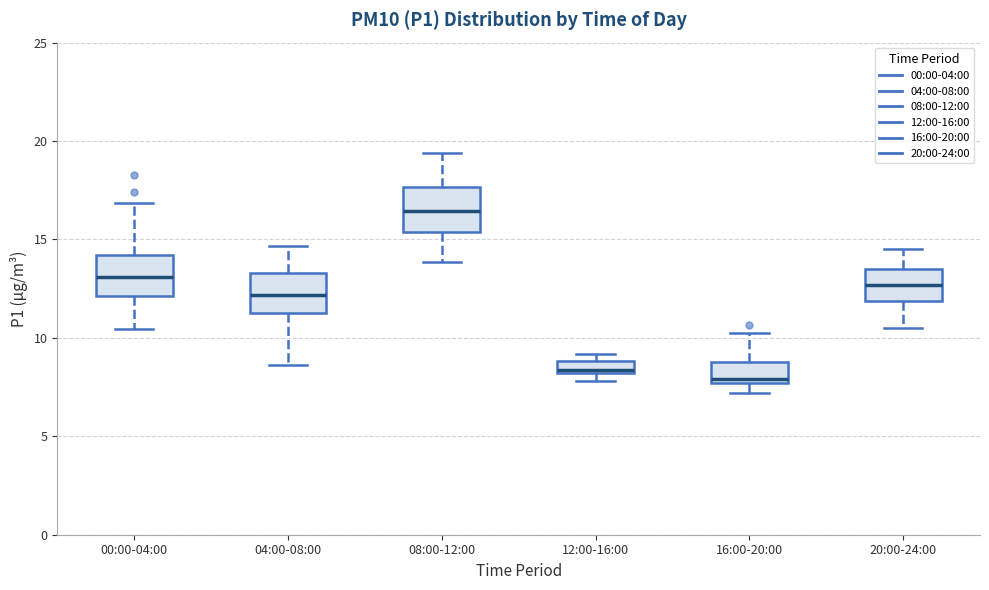

Which box has the highest median line?

08:00-12:00